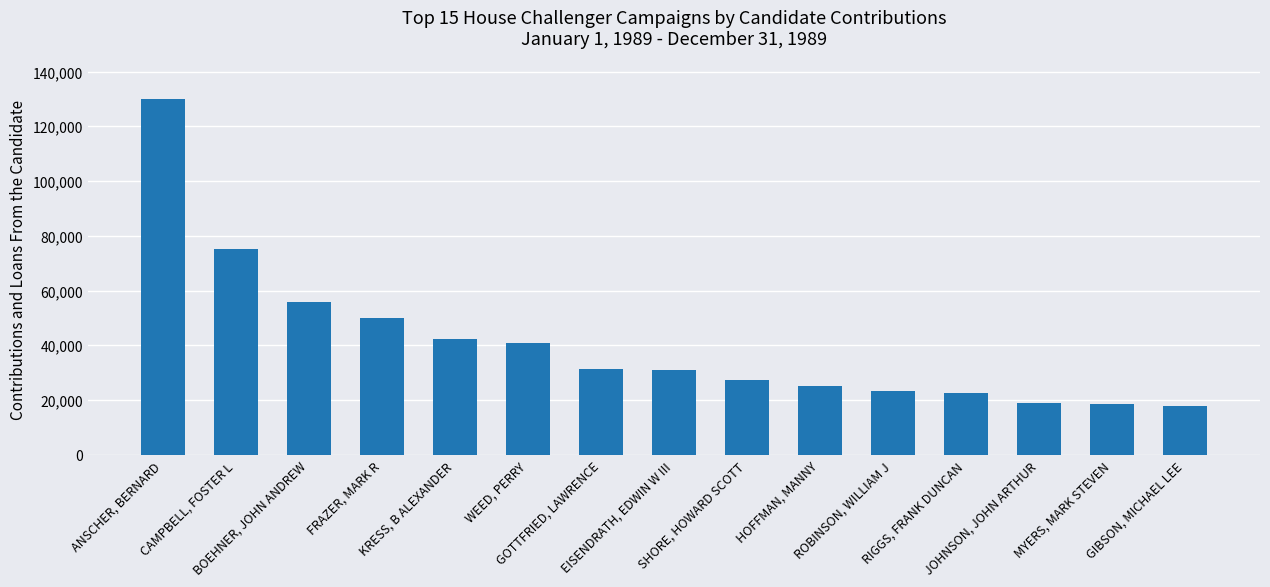

What is the maximum value shown in the chart?

130000